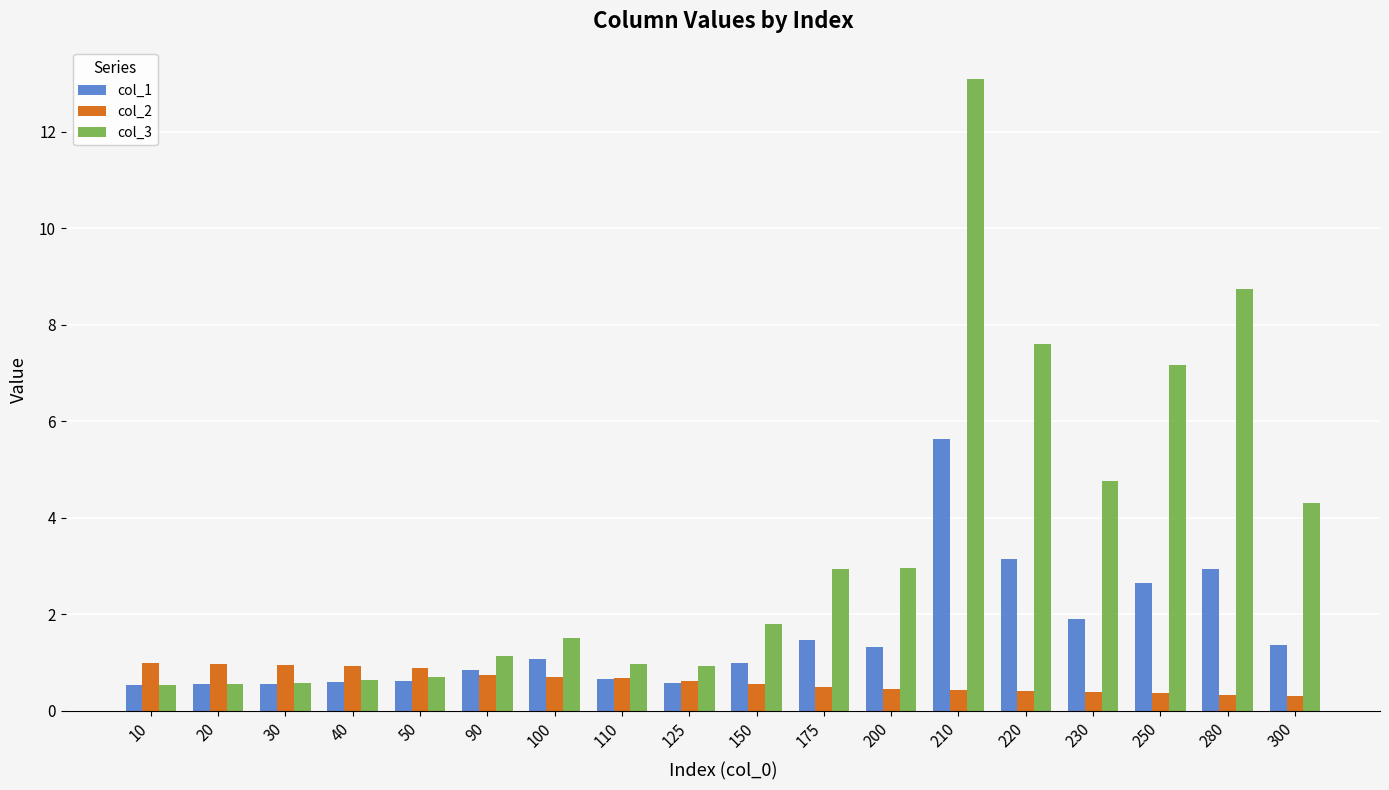

The value of col_3 at 150 is 3.0. True or false?

False